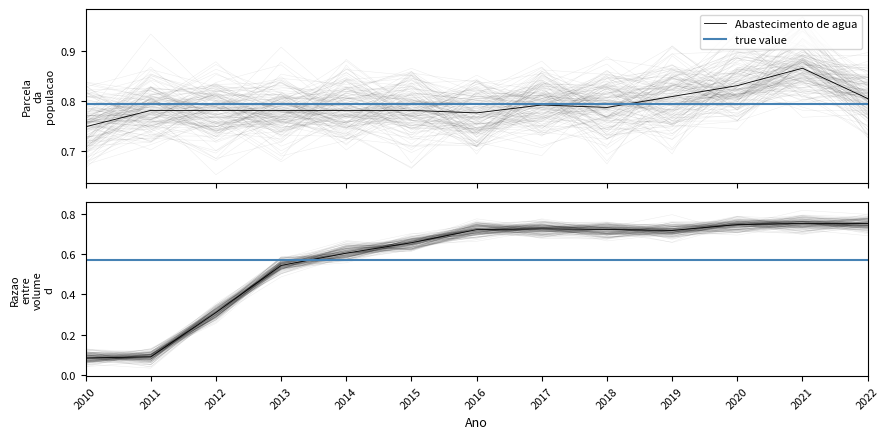

Where is Razao entre volume de esgoto tratado e coletado nearest to the value 0?

2010